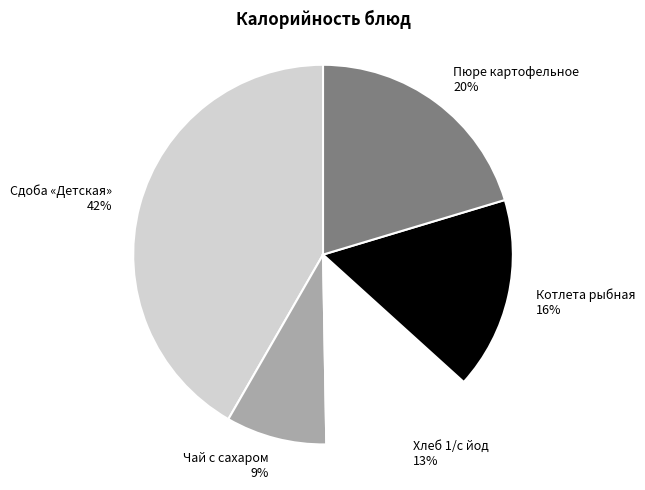

Does Котлета рыбная account for over 50% of the chart?

No